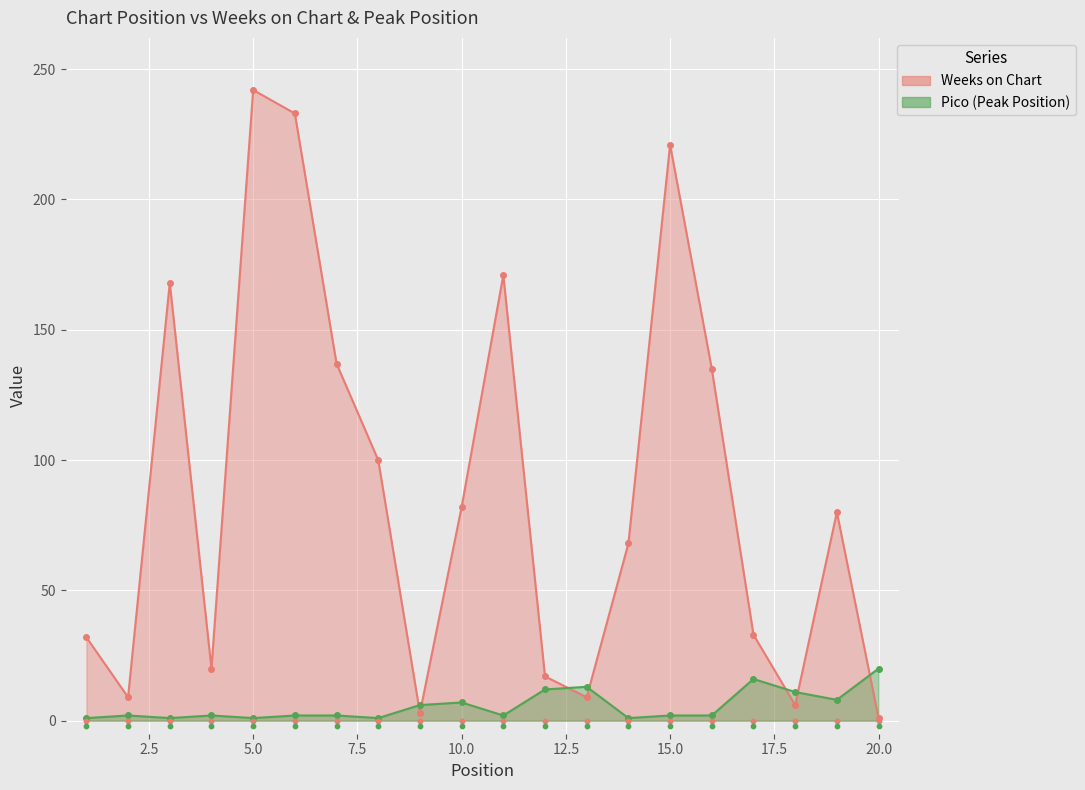

At how many categories does at least one series exceed 182?

3